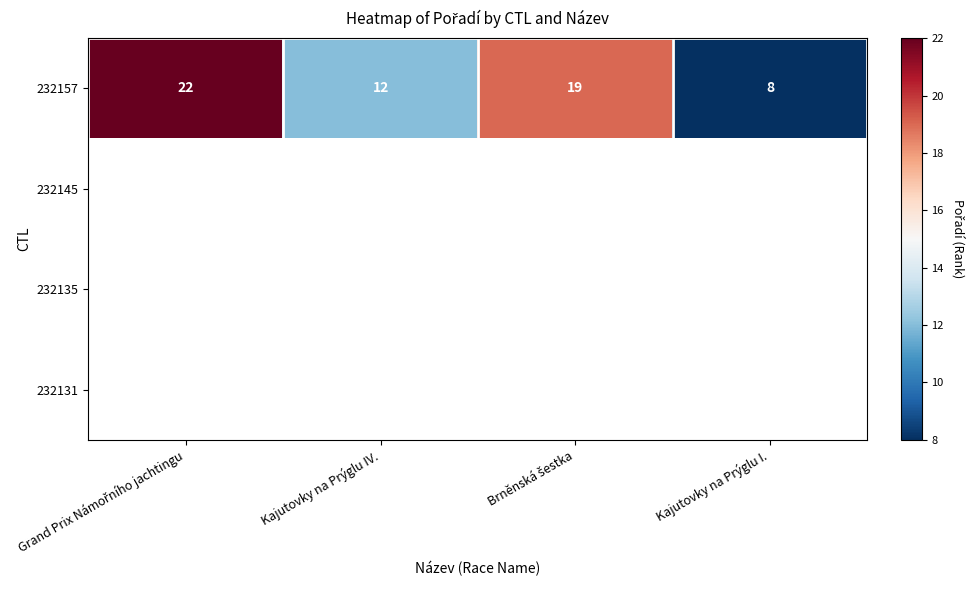

Is it true that 232157 equals 19 at Kajutovky na Prýglu IV.?

False